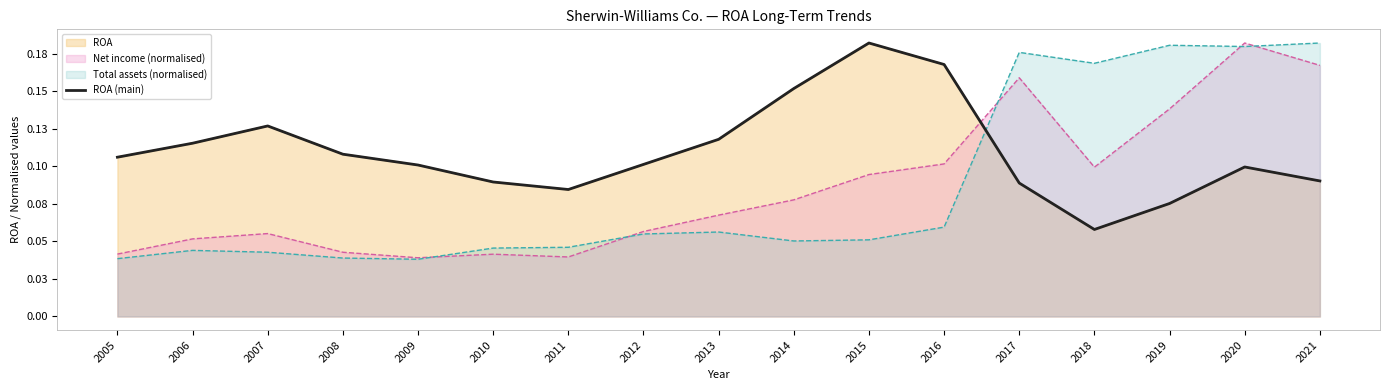

Which category has the highest value across all series?

2015